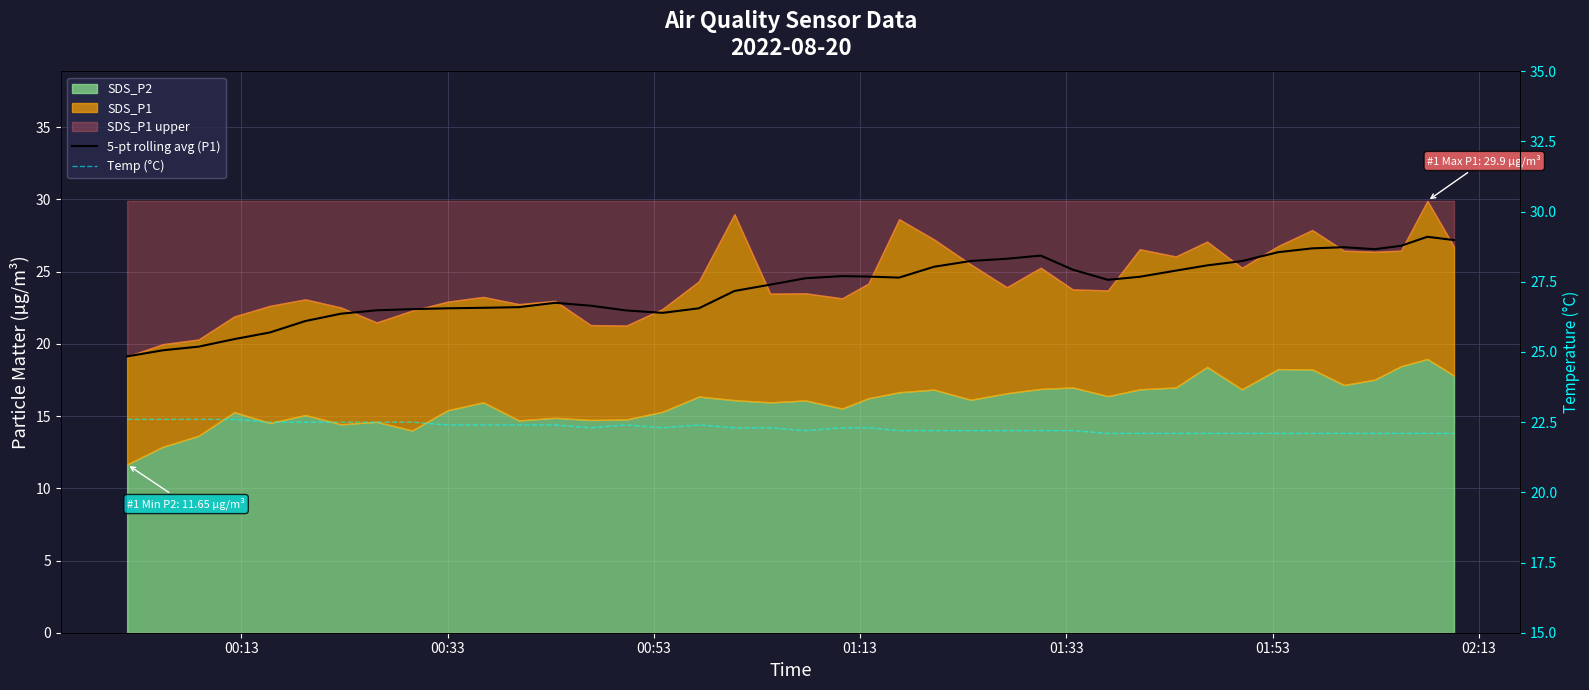

Which series has the largest range (max minus min)?

5-pt rolling avg (P1)